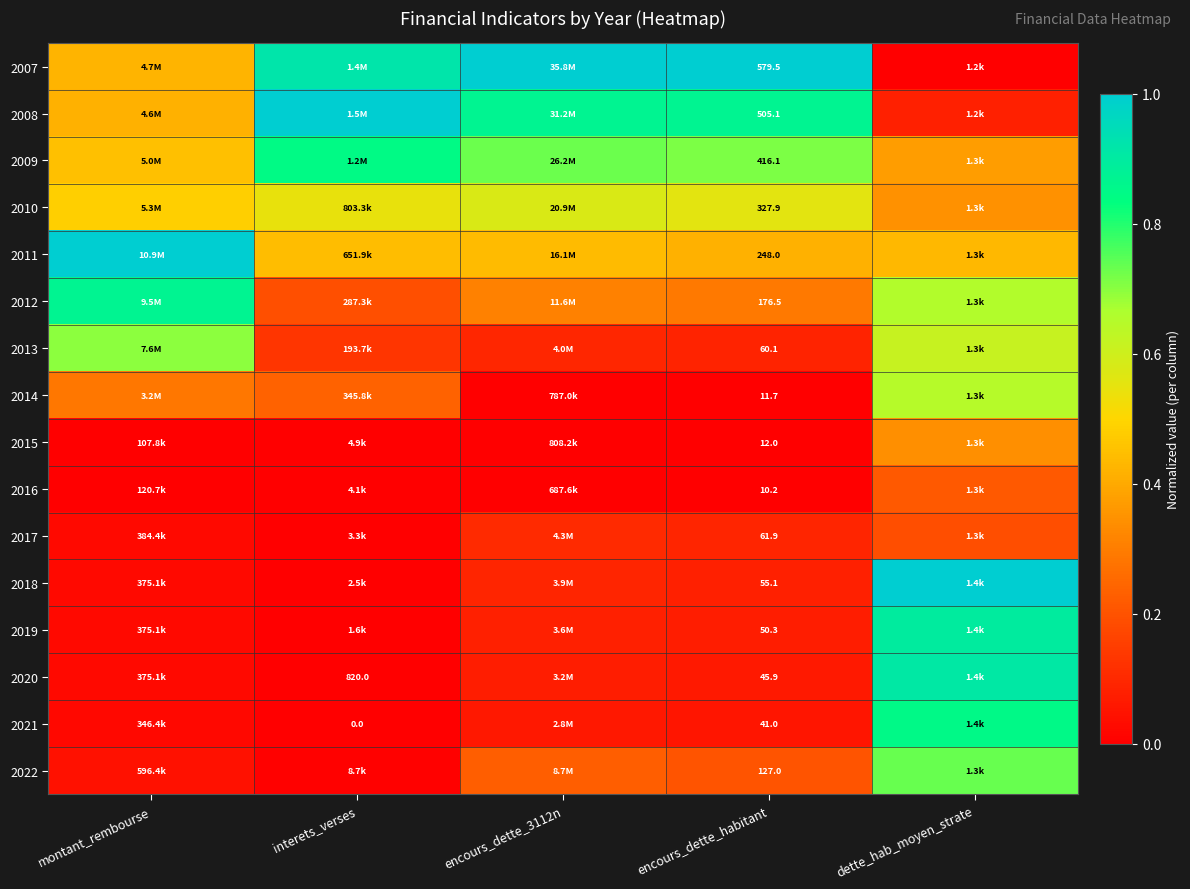

The 2007 series shows 0.3 at dette_hab_moyen_strate. True or false?

False